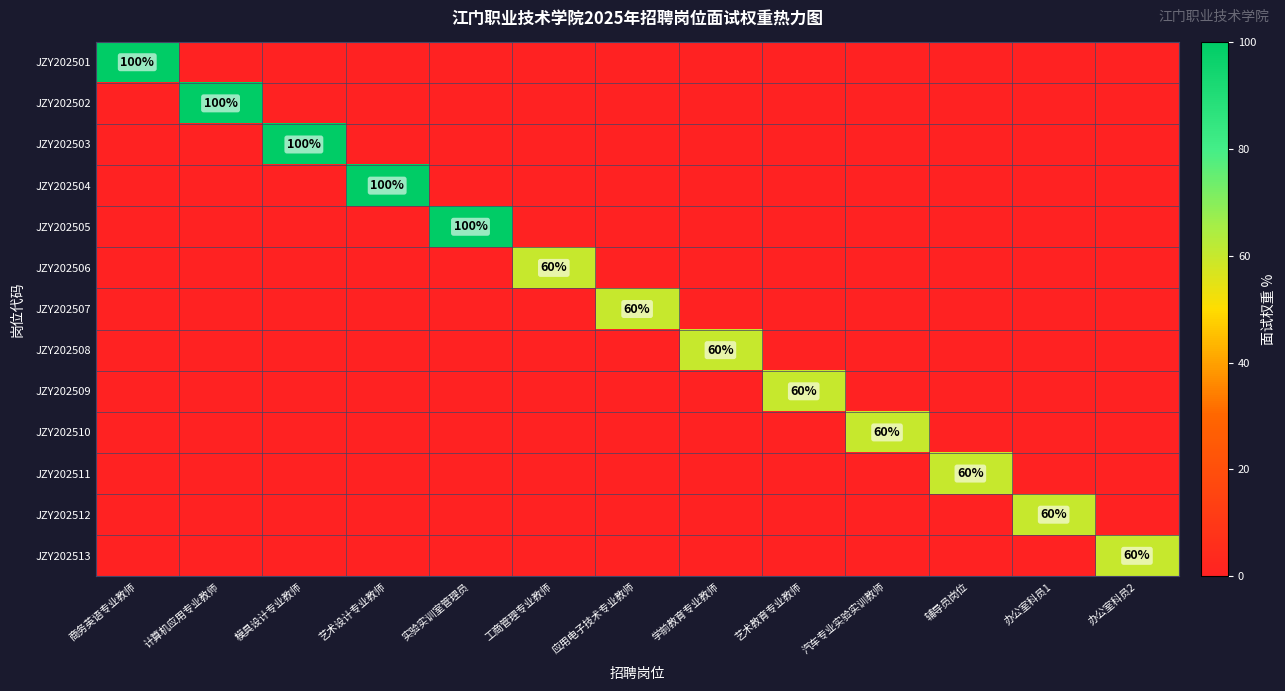

List the series in order of their peak value, lowest first.

JZY202506, JZY202507, JZY202508, JZY202509, JZY202510, JZY202511, JZY202512, JZY202513, JZY202501, JZY202502, JZY202503, JZY202504, JZY202505